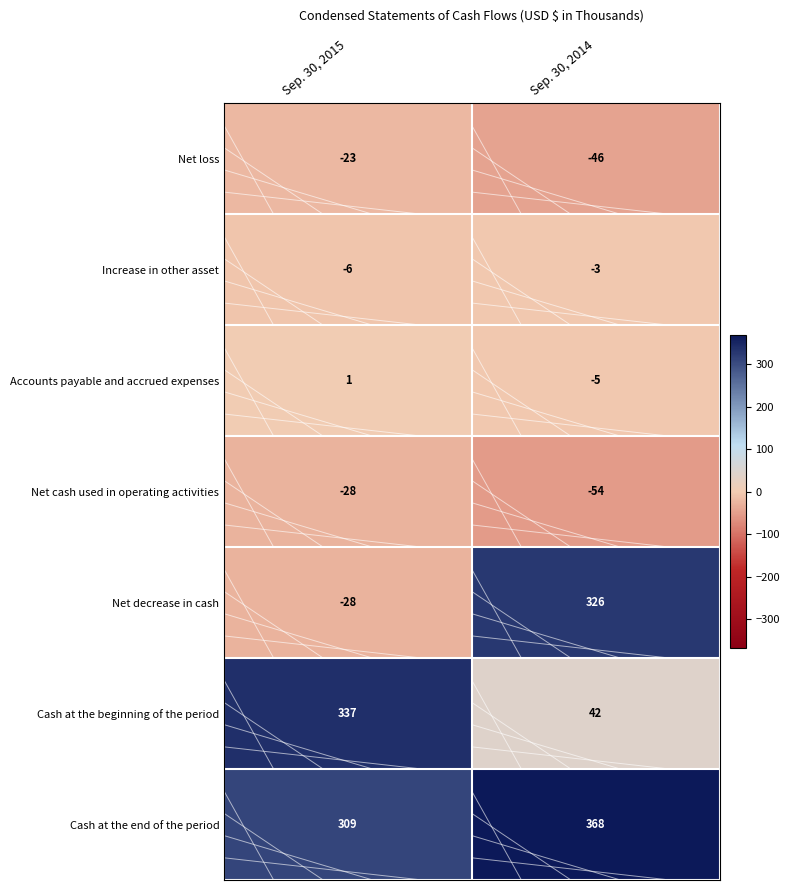

What is the minimum value shown in the chart?

-54